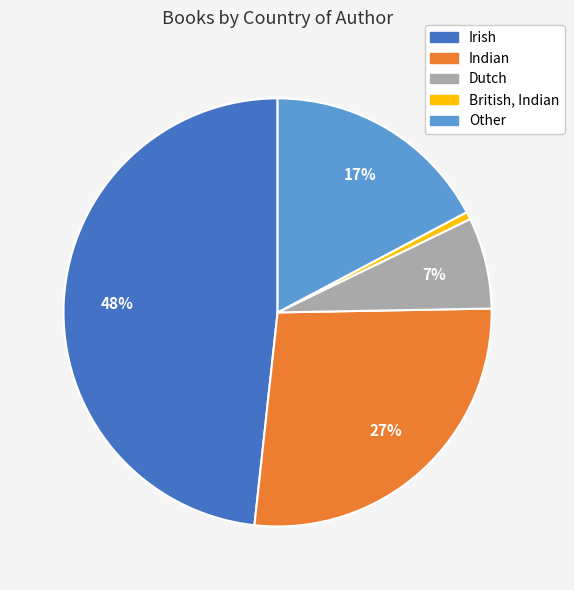

Is there a majority slice in this chart?

No